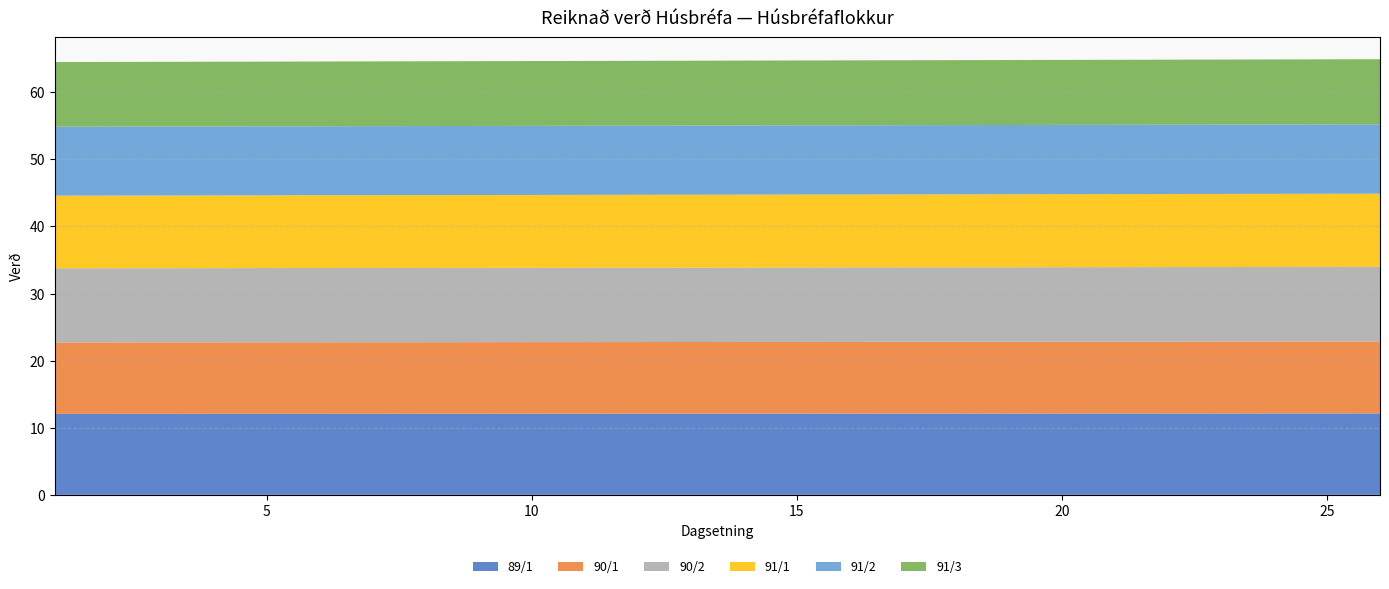

Reading right to left, transcribe all the data shown in this chart.

89/1: 12.1	12.1	12.1	12.1	12.1	12.1	12.1	12.1	12.1	12.1	12.1	12.1	12.1	12.1	12.1	12.1	12.1	12.1	12.1	12.1	12.1	12.1	12.1	12.1	12.1	12.1
90/1: 10.7	10.7	10.7	10.7	10.7	10.7	10.7	10.7	10.7	10.7	10.7	10.7	10.7	10.7	10.7	10.7	10.7	10.7	10.7	10.7	10.7	10.7	10.7	10.7	10.7	10.7
90/2: 11.1	11.1	11.1	11.1	11.1	11.1	11.1	11.1	11.1	11.1	11.1	11.1	11.1	11.1	11.1	11.1	11.1	11.1	11.1	11.1	11.1	11.1	11.1	11.1	11.1	11.1
91/1: 10.9	10.9	10.9	10.9	10.9	10.9	10.9	10.9	10.9	10.9	10.9	10.9	10.9	10.9	10.9	10.9	10.9	10.9	10.9	10.8	10.8	10.8	10.8	10.8	10.8	10.8
91/2: 10.3	10.3	10.3	10.3	10.3	10.3	10.3	10.3	10.3	10.3	10.3	10.3	10.3	10.3	10.3	10.3	10.3	10.3	10.3	10.3	10.3	10.3	10.3	10.3	10.3	10.3
91/3: 9.7	9.7	9.7	9.7	9.7	9.7	9.7	9.7	9.7	9.7	9.7	9.7	9.7	9.7	9.7	9.7	9.7	9.7	9.7	9.7	9.6	9.6	9.6	9.6	9.6	9.6